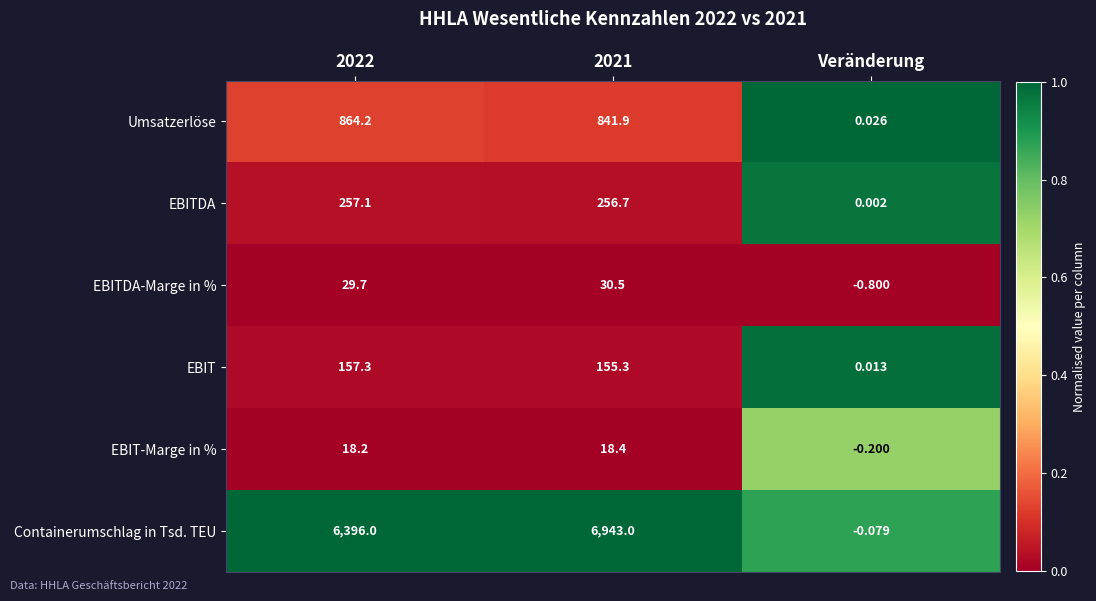

Where is EBITDA nearest to the value 128?

Veränderung